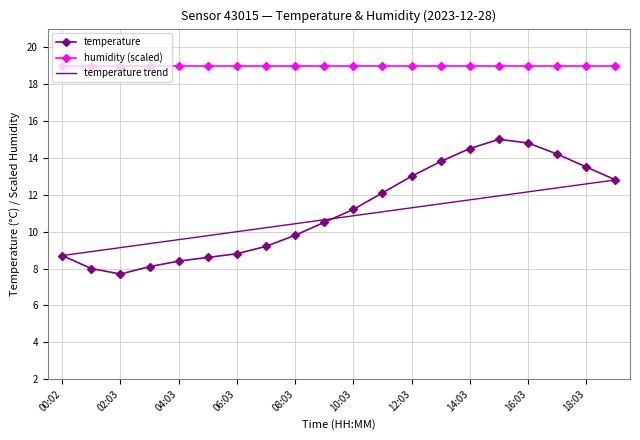

Which series has the largest total across all categories?

humidity (scaled)